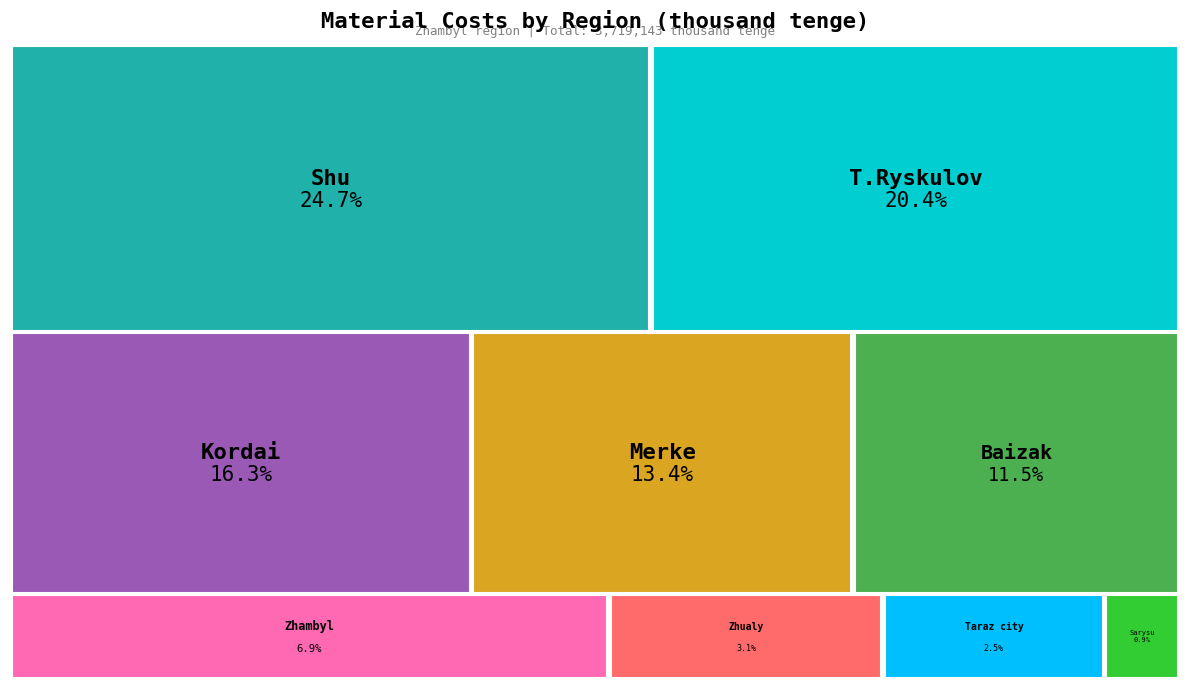

Is Talas the majority of the pie?

No